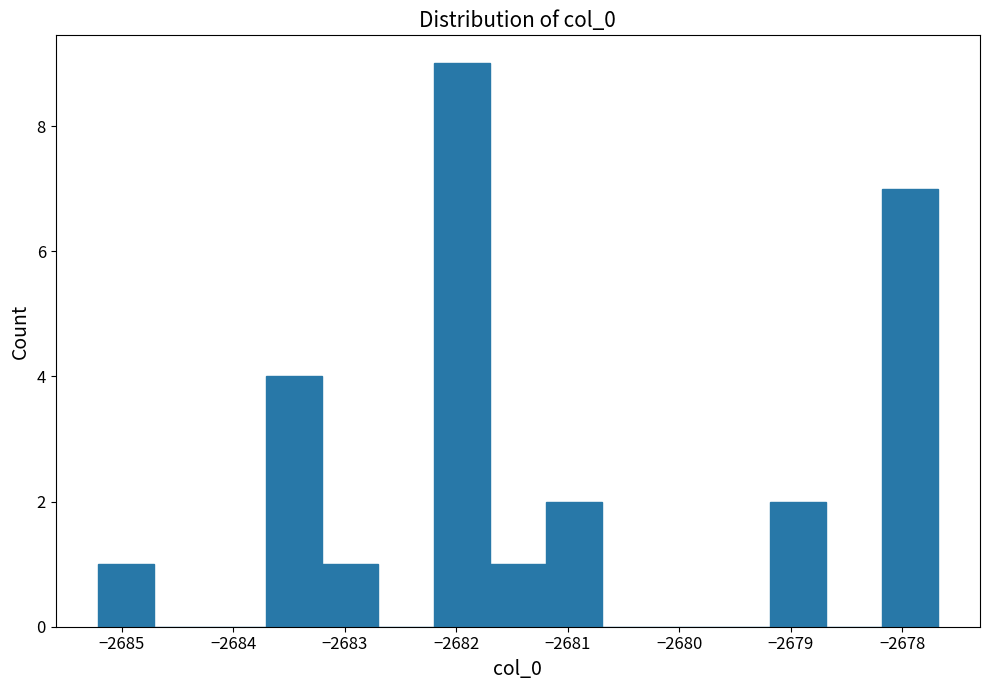

Reading left to right, transcribe this chart: for each bar, give the range it covers on the x-axis and its height. Neither the bar edges nor the heights are printed on the chart, so give them approximately, as read against the axes.

-2685.2 to -2684.7: 1
-2684.7 to -2684.2: 0
-2684.2 to -2683.7: 0
-2683.7 to -2683.2: 4
-2683.2 to -2682.7: 1
-2682.7 to -2682.2: 0
-2682.2 to -2681.7: 9
-2681.7 to -2681.2: 1
-2681.2 to -2680.7: 2
-2680.7 to -2680.2: 0
-2680.2 to -2679.7: 0
-2679.7 to -2679.2: 0
-2679.2 to -2678.7: 2
-2678.7 to -2678.2: 0
-2678.2 to -2677.7: 7